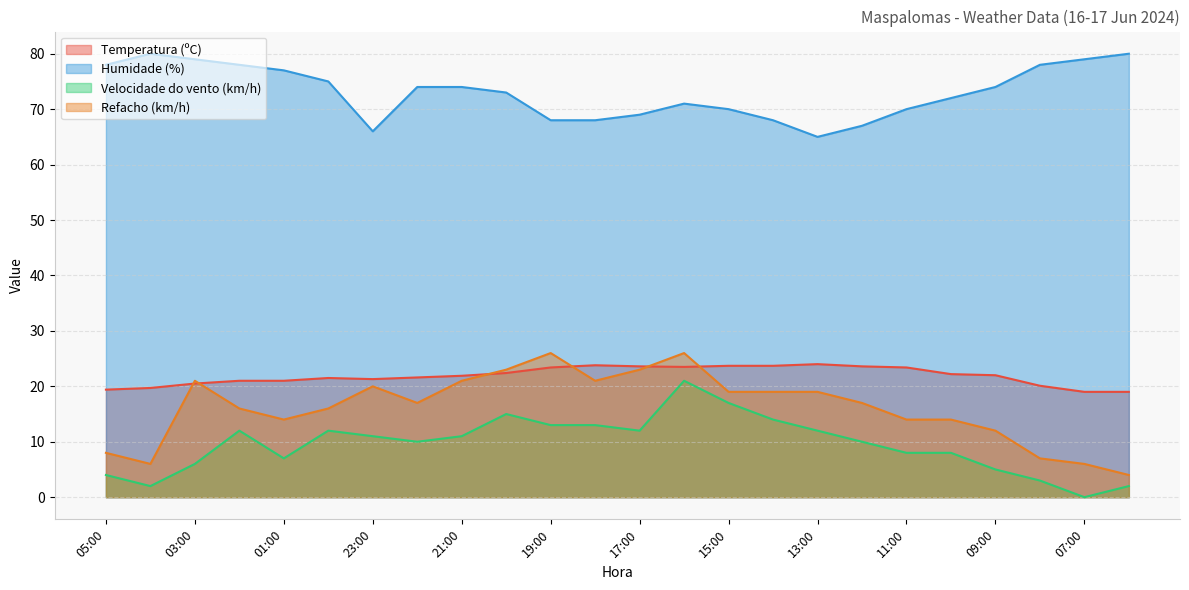

Rank the categories by Humidade (%) value from lowest to highest.

13:00, 23:00, 12:00, 19:00, 18:00, 14:00, 17:00, 15:00, 11:00, 16:00, 10:00, 20:00, 22:00, 21:00, 09:00, 00:00, 01:00, 05:00, 02:00, 08:00, 03:00, 07:00, 04:00, 06:00